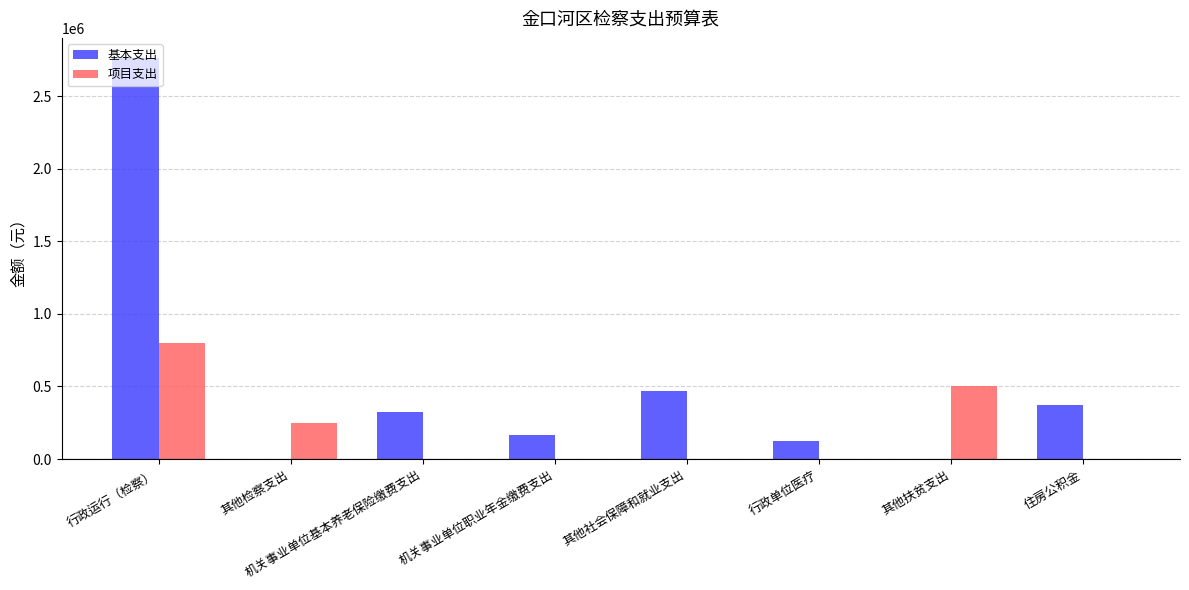

How many groups of bars are there?

8